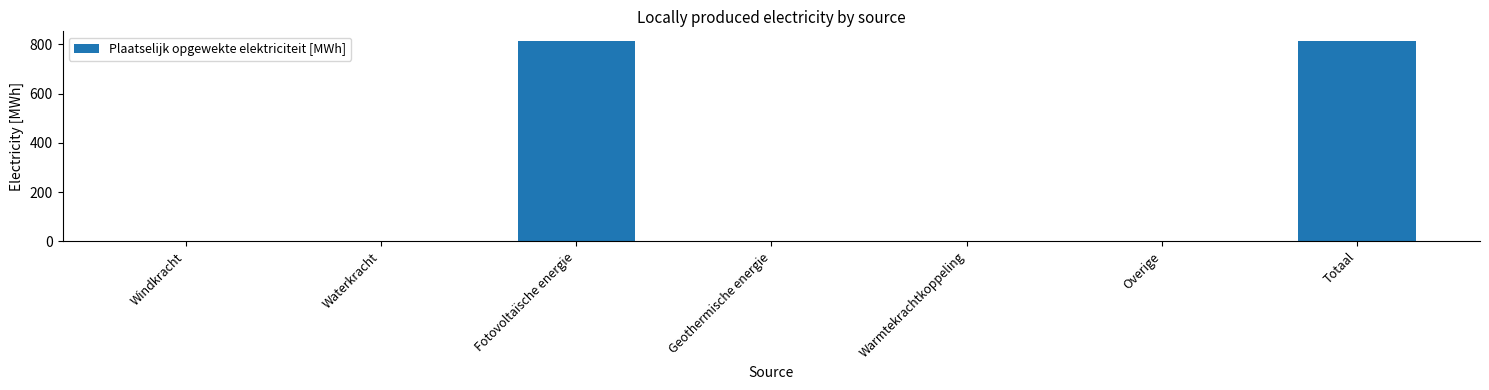

Count the number of categories in the chart.

7